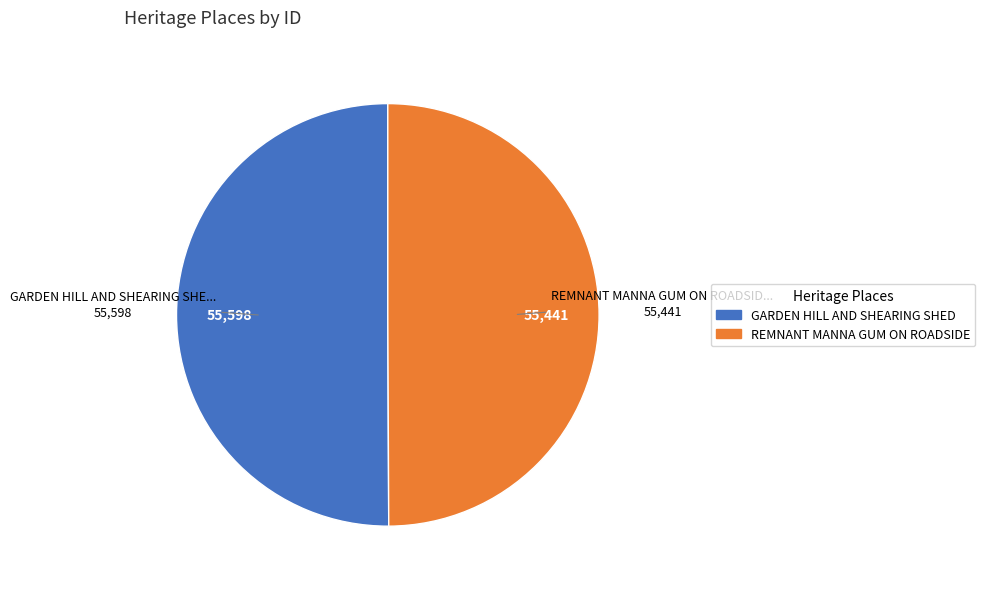

Do GARDEN HILL AND SHEARING SHED and REMNANT MANNA GUM ON ROADSIDE together represent more than half of the pie?

Yes